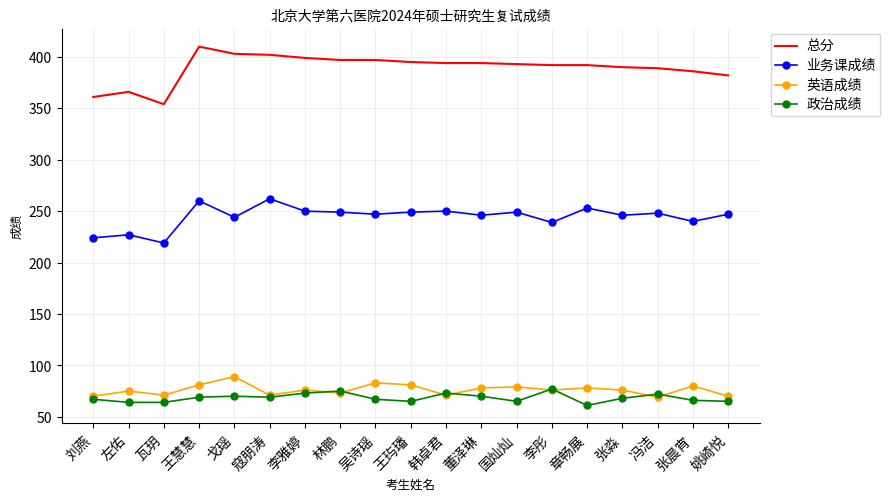

What position from the left is 林鹏?

8